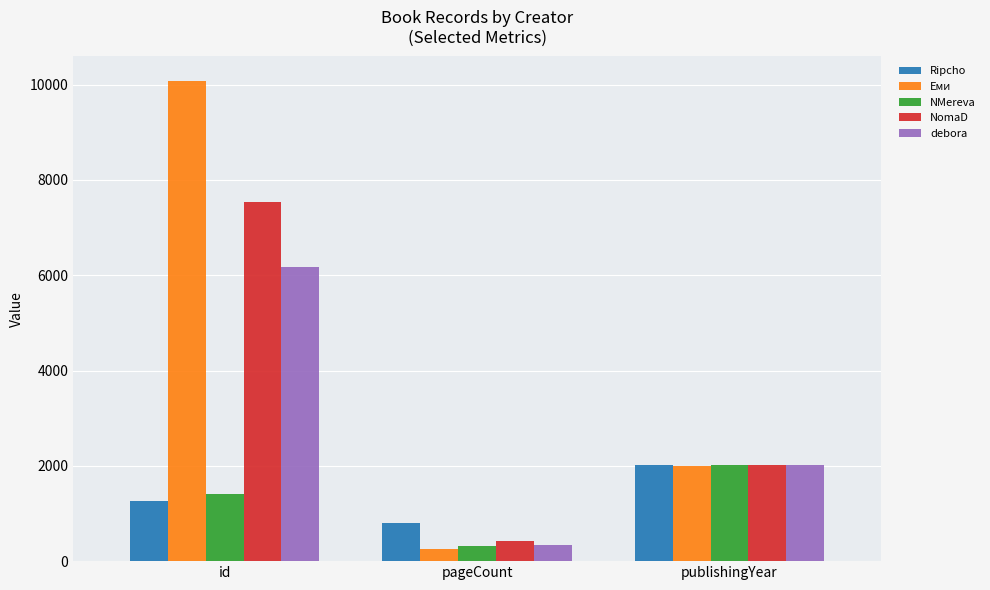

What is the sum of all NMereva values?

3736